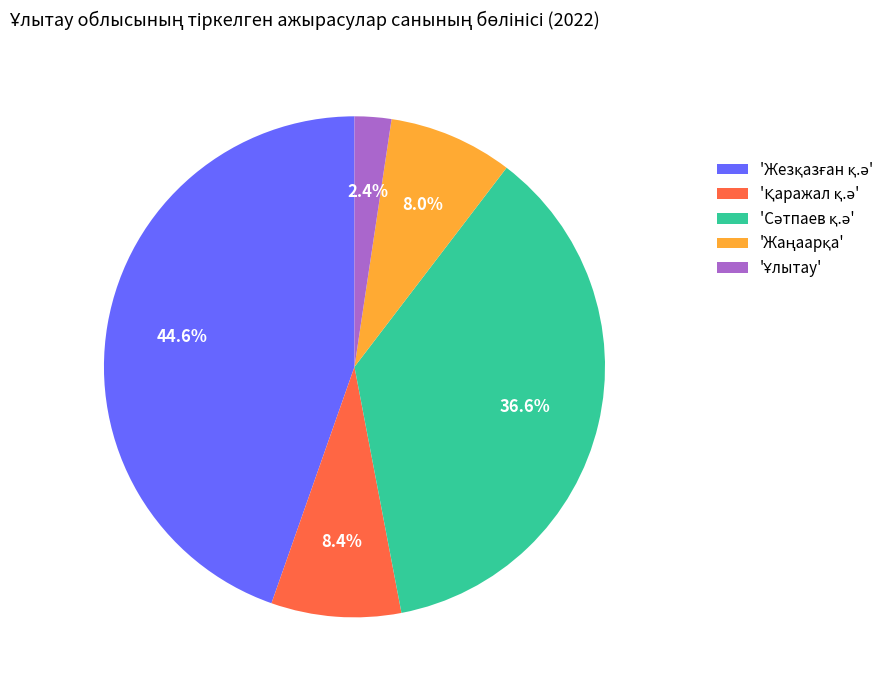

To the nearest percent, what is the average slice percentage?

20%